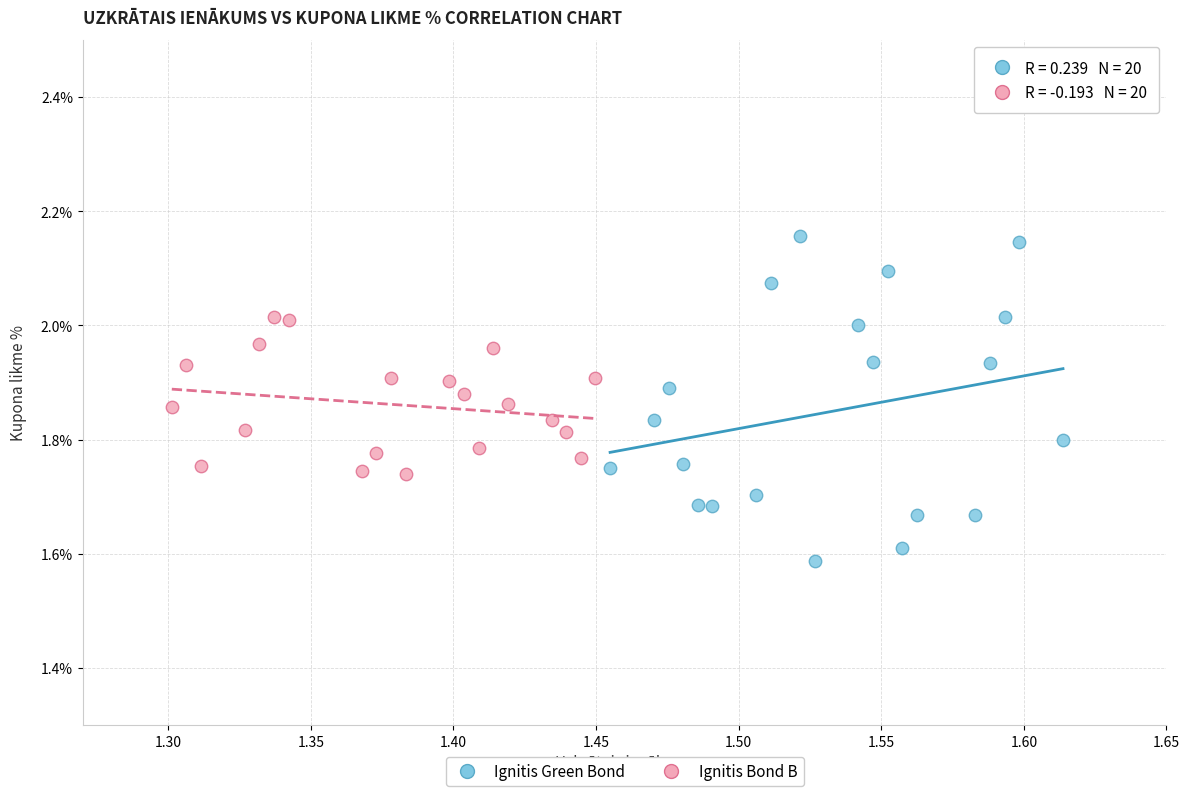

Which series contains the highest Y value?

Ignitis Green Bond